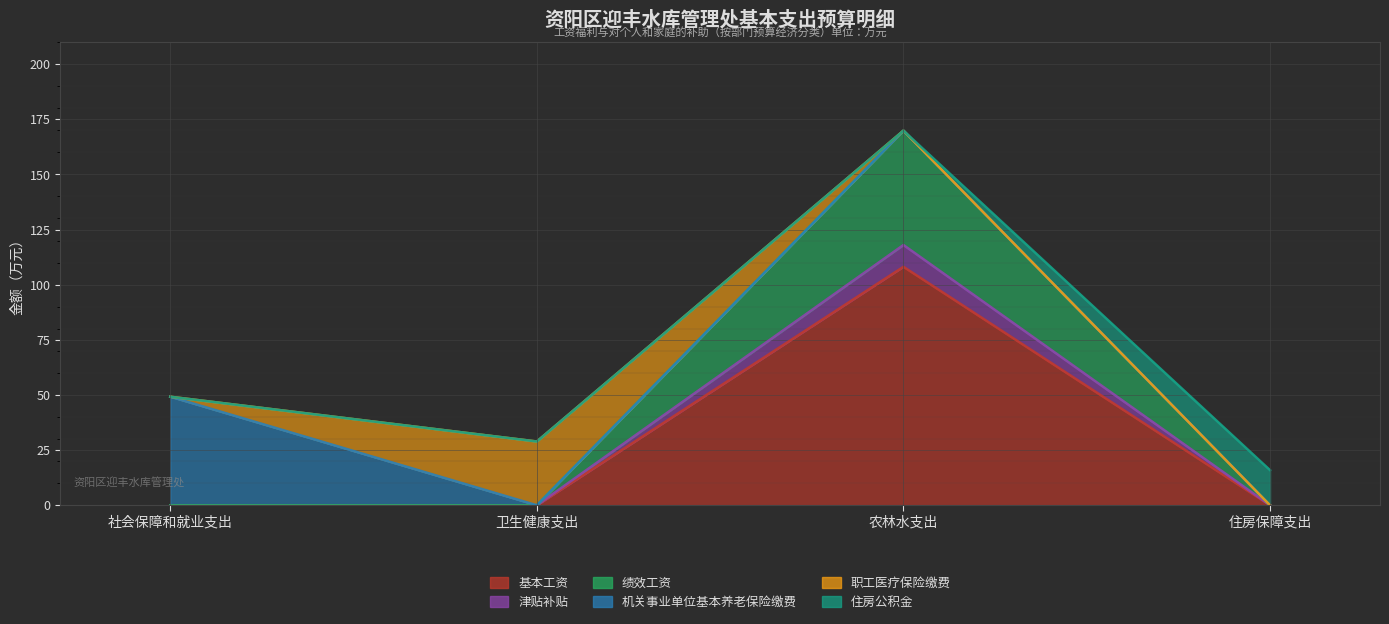

Is it true that 绩效工资 equals 114.0 at 住房保障支出?

False